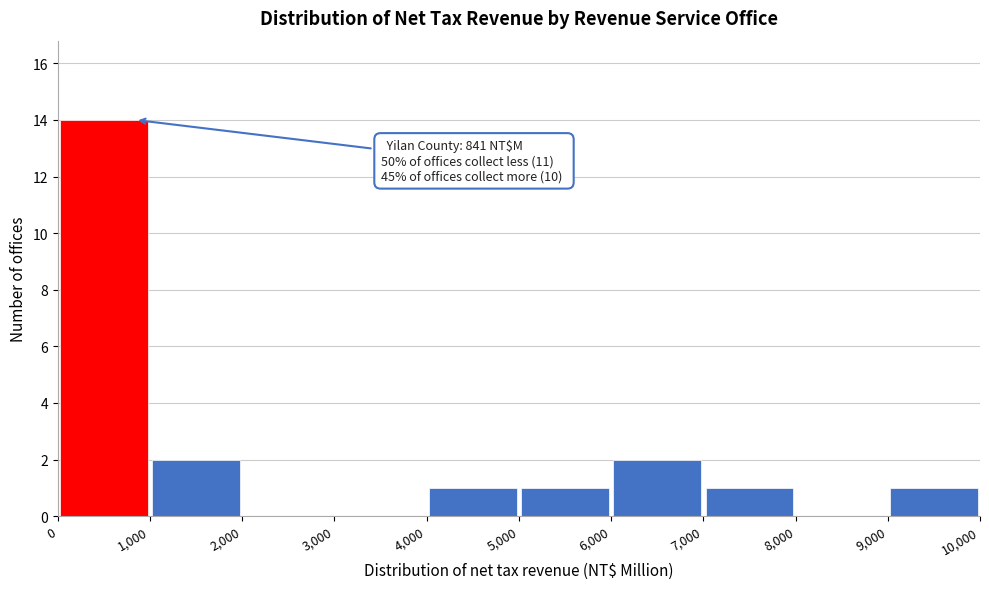

Over which range of the x-axis is the bar tallest?

0 to 1,000